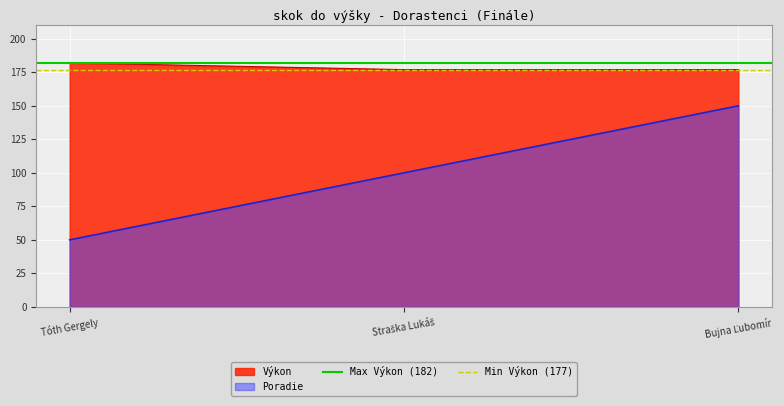

Which category has the highest value in the Výkon series?

Tóth Gergely